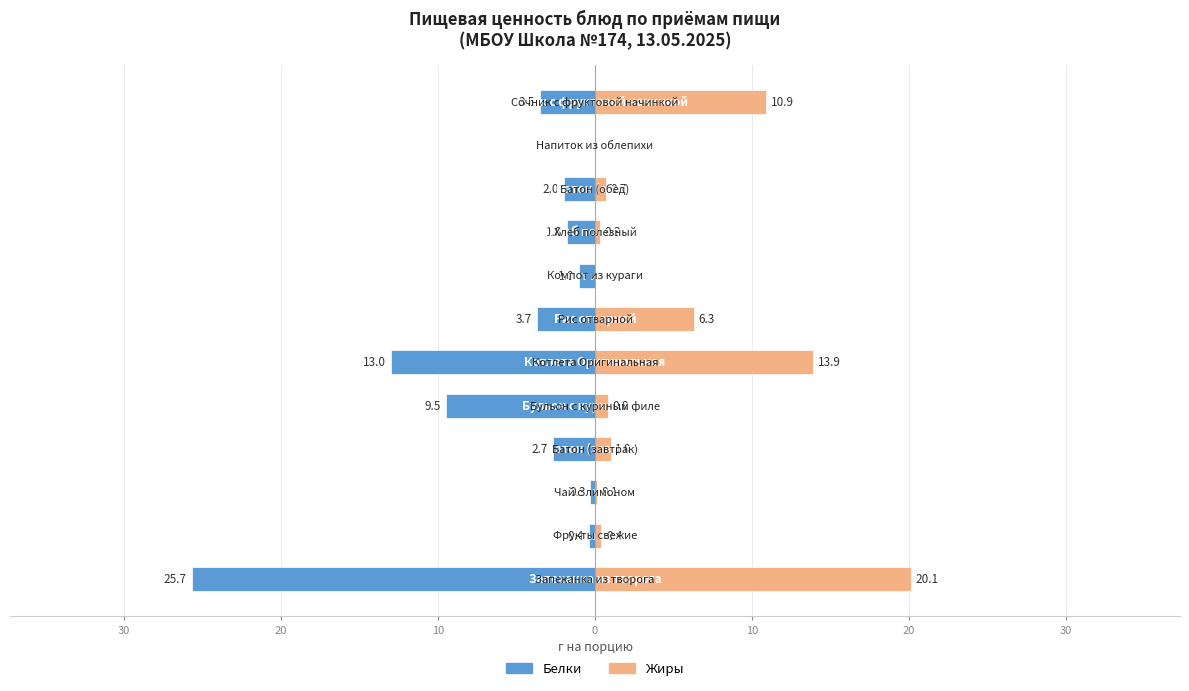

Is the value of Жиры at 0 greater than the value of Белки at 20?

Yes